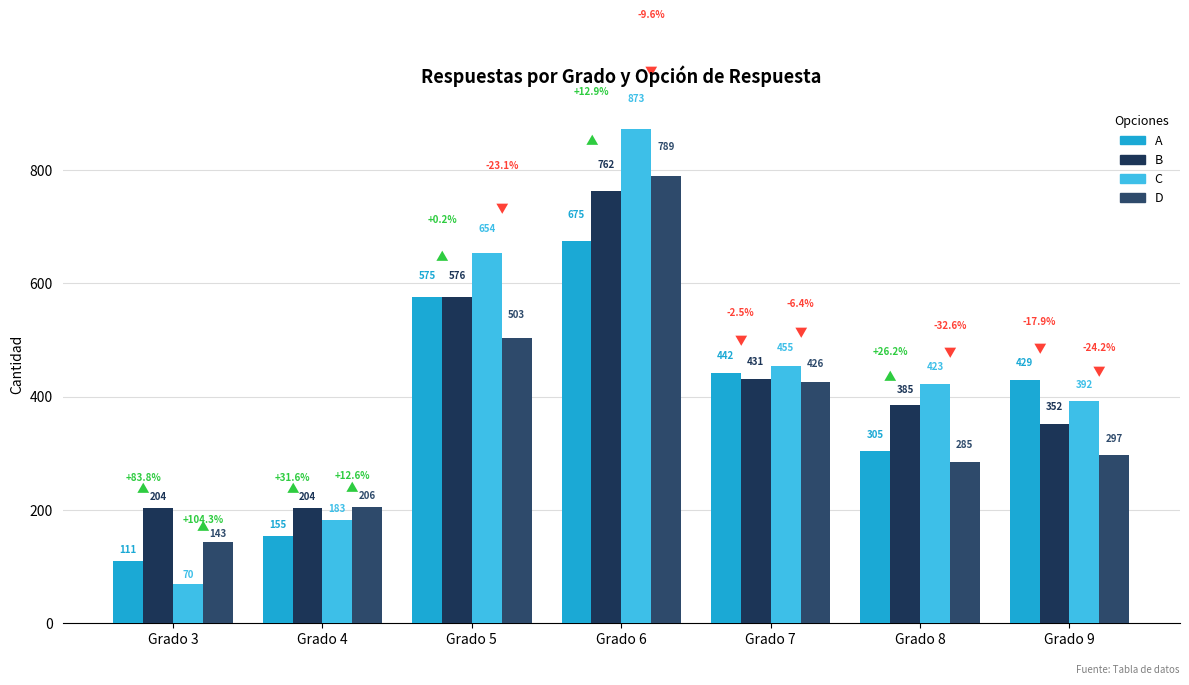

Between Grado 7 and Grado 9, which series saw the biggest shift?

D